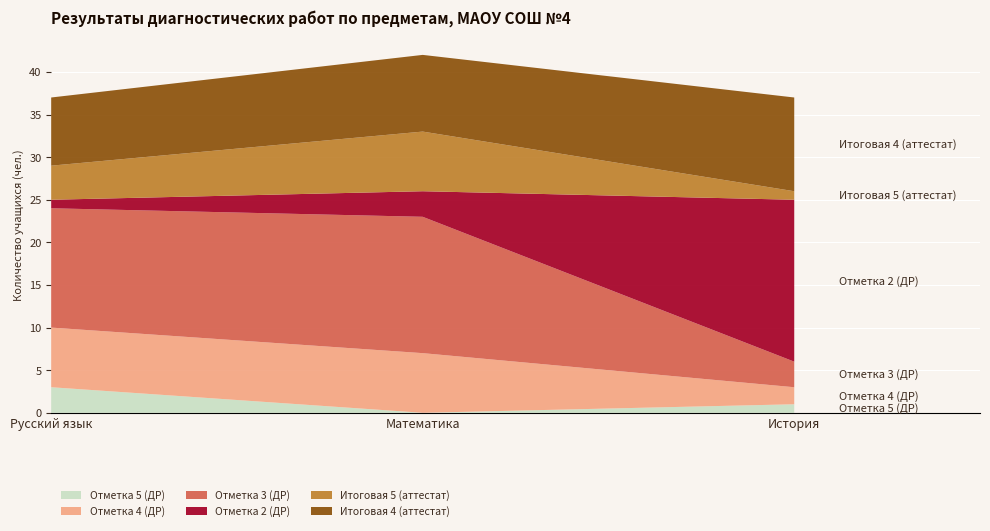

How many data points in Отметка 5 (ДР) are less than 1?

1